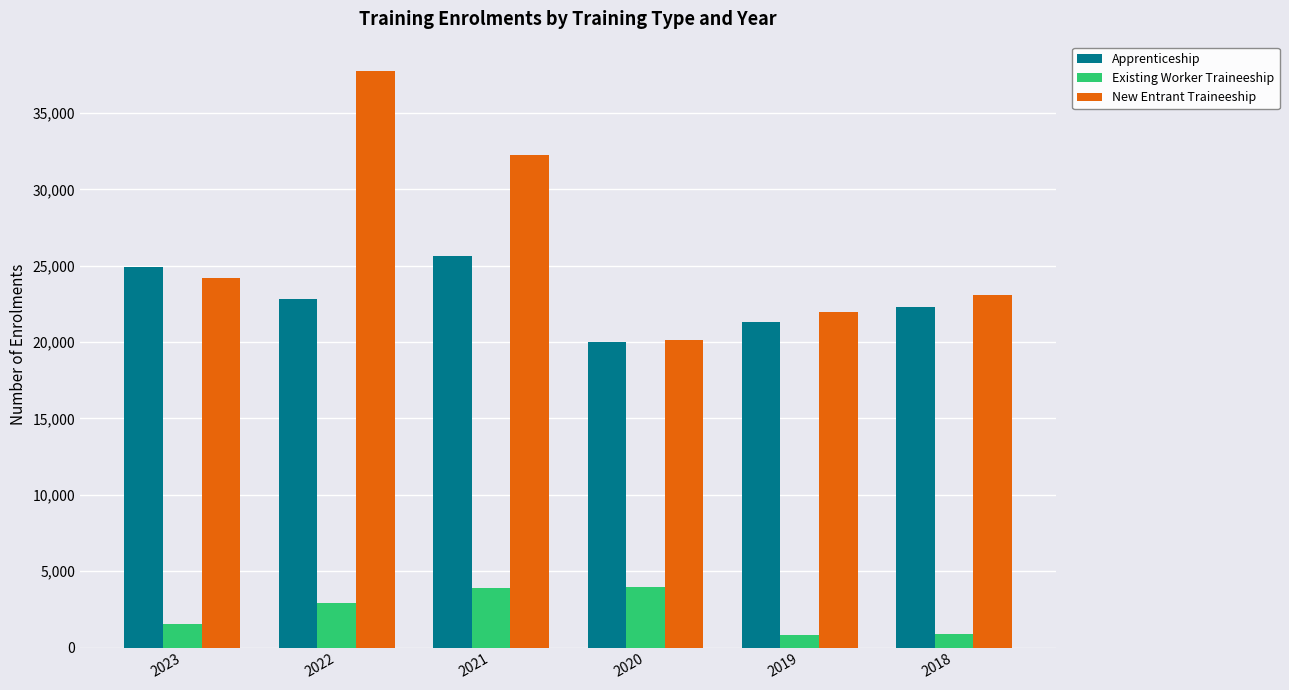

Rank the categories by New Entrant Traineeship value from lowest to highest.

2020, 2019, 2018, 2023, 2021, 2022